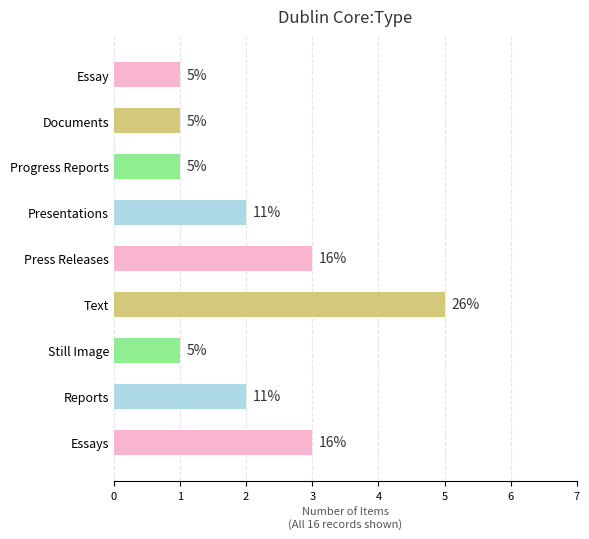

What is the sum of the values at Press Releases and Presentations?

5